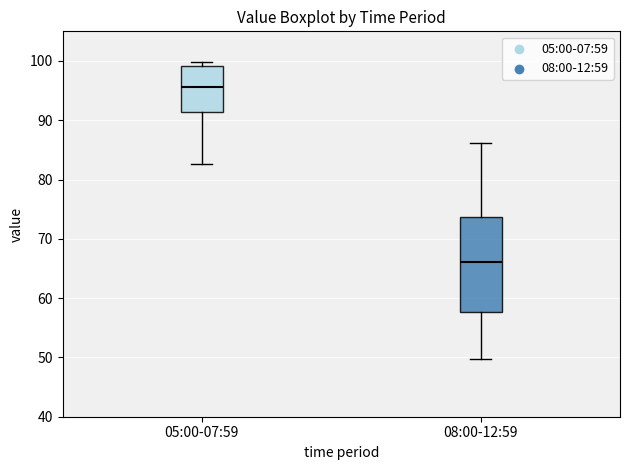

Which box has the highest median line?

05:00-07:59